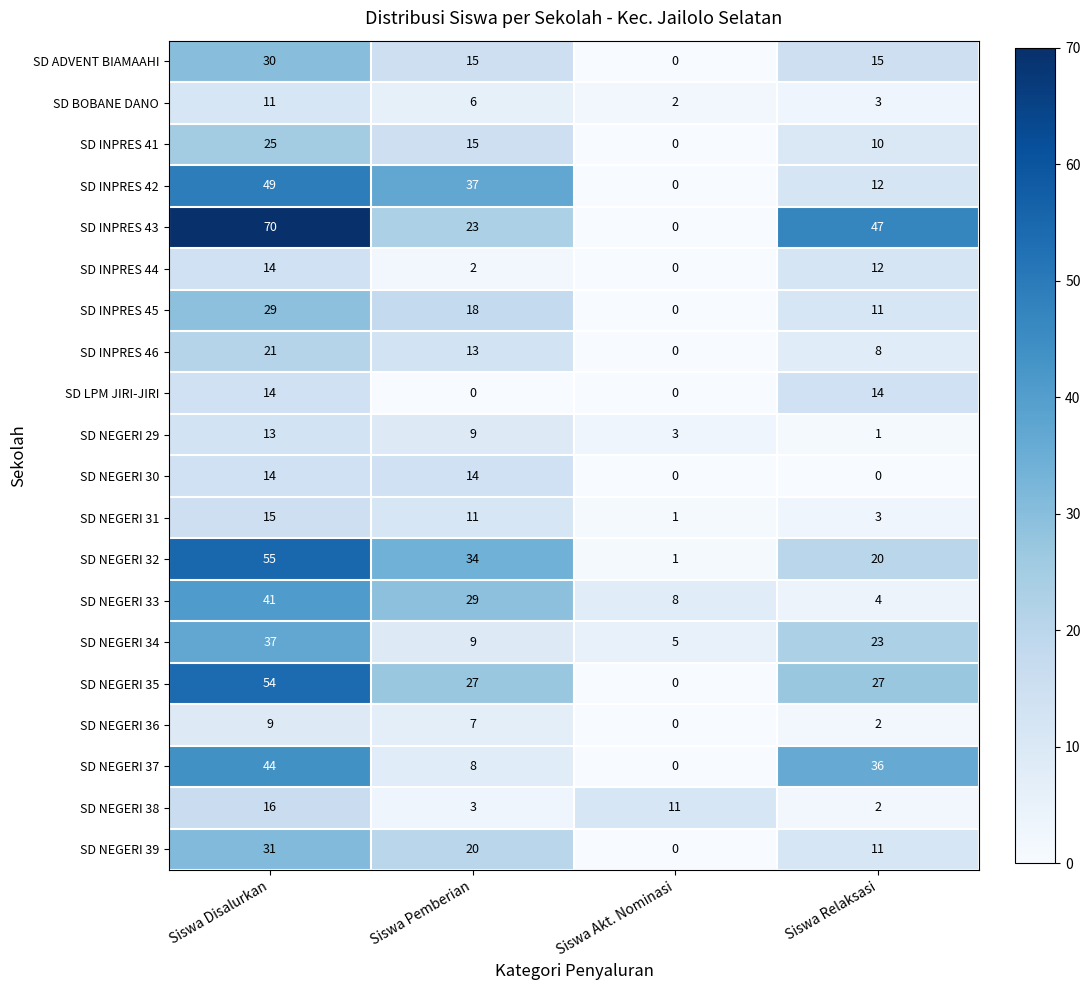

What is the spread (max minus min) of values at Siswa Pemberian?

37